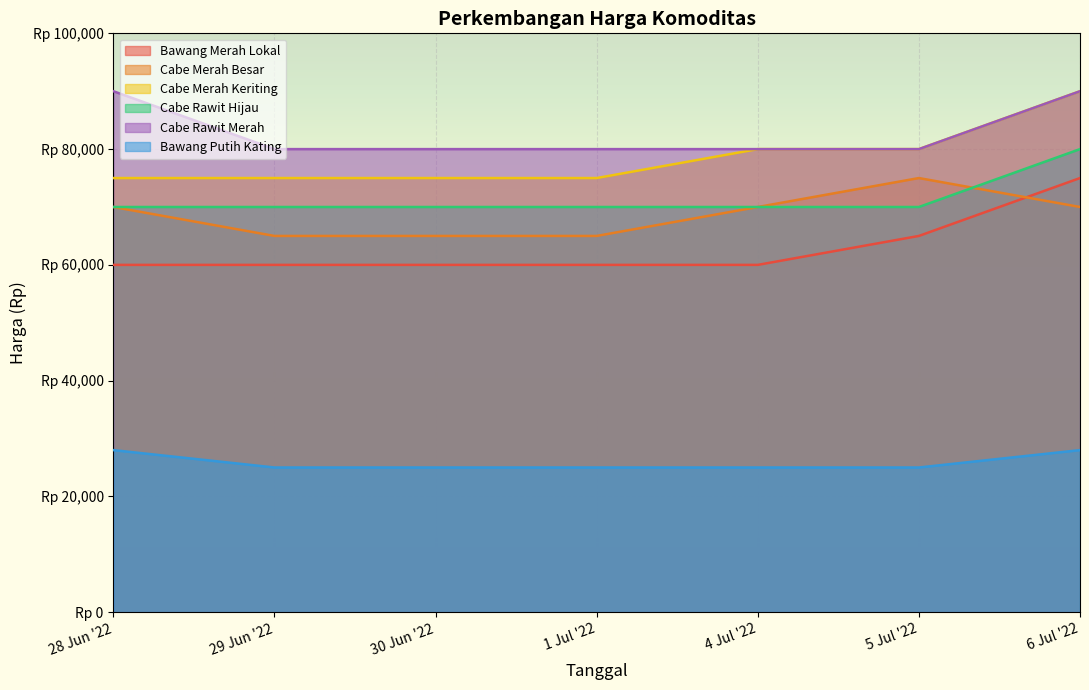

What is the minimum value shown in the chart?

25000